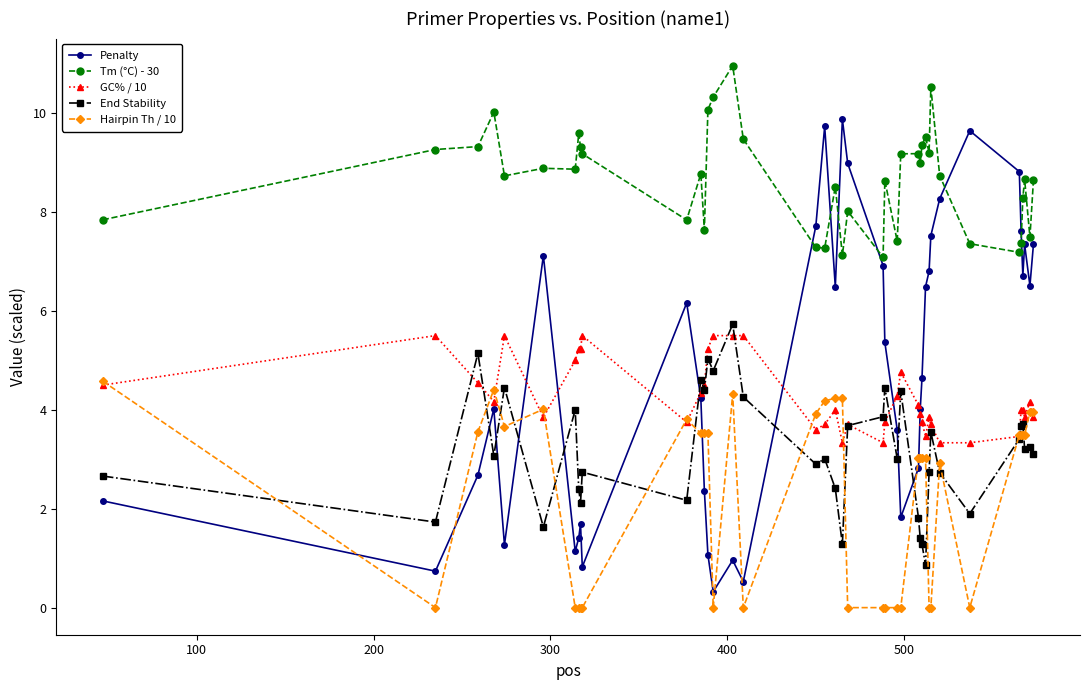

Does the chart display data point markers on the line(s)?

Yes